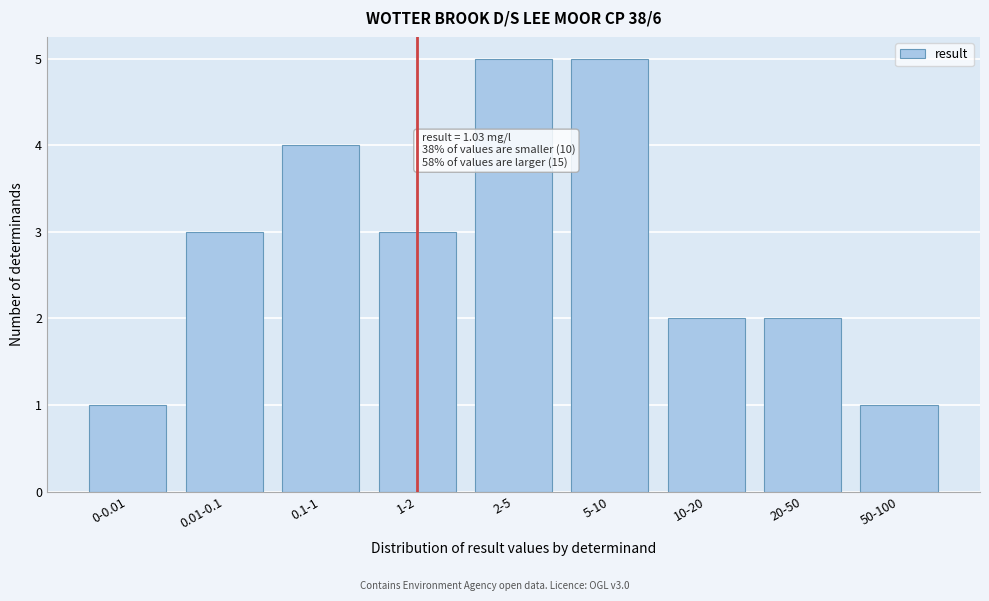

Reading right to left, transcribe all the data shown in this chart.

50-100=1	20-50=2	10-20=2	5-10=5	2-5=5	1-2=3	0.1-1=4	0.01-0.1=3	0-0.01=1